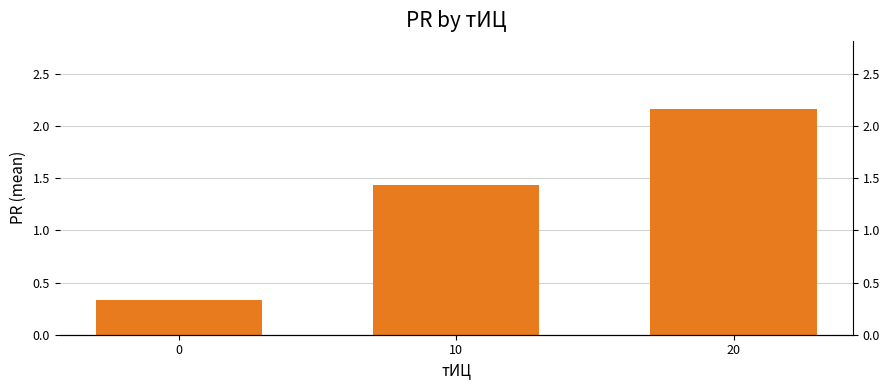

What is the value of the 1st bar from the left?

0.3